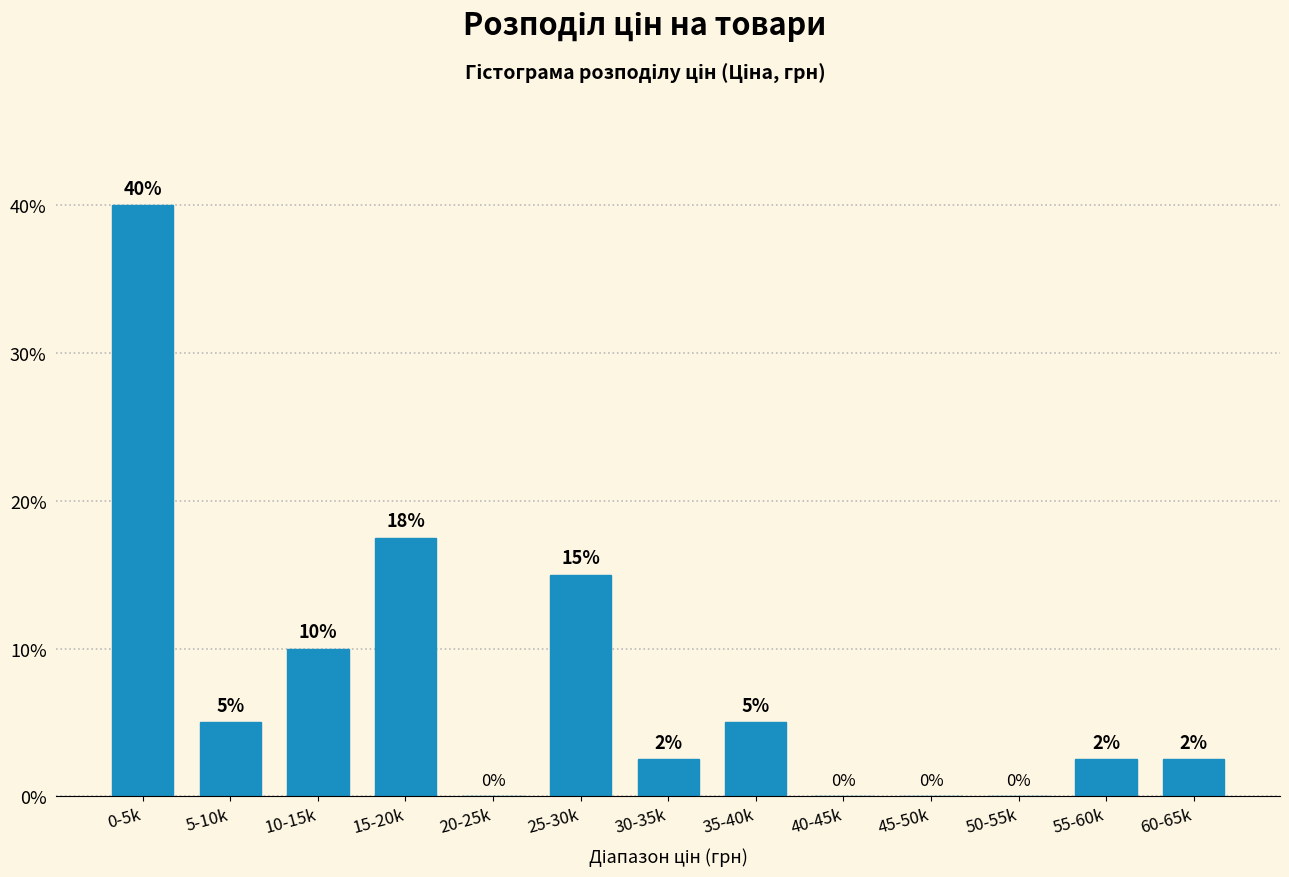

Which category has the highest value across all series?

0-5k